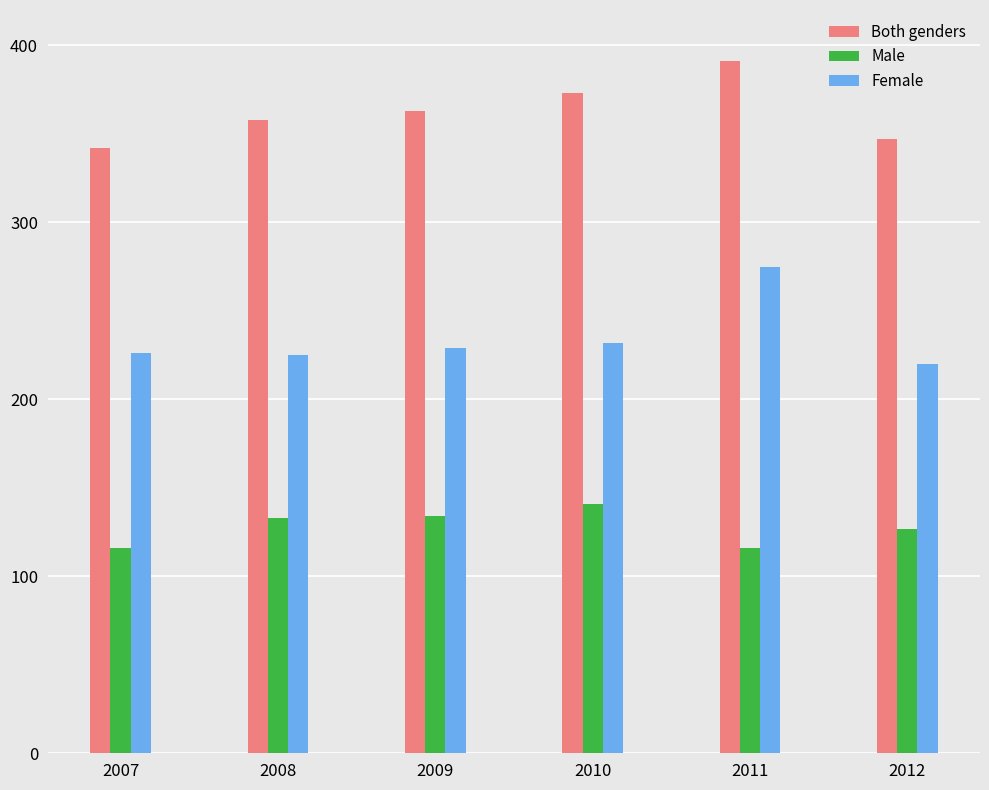

Rank the series by their average value, from highest to lowest.

Both genders, Female, Male